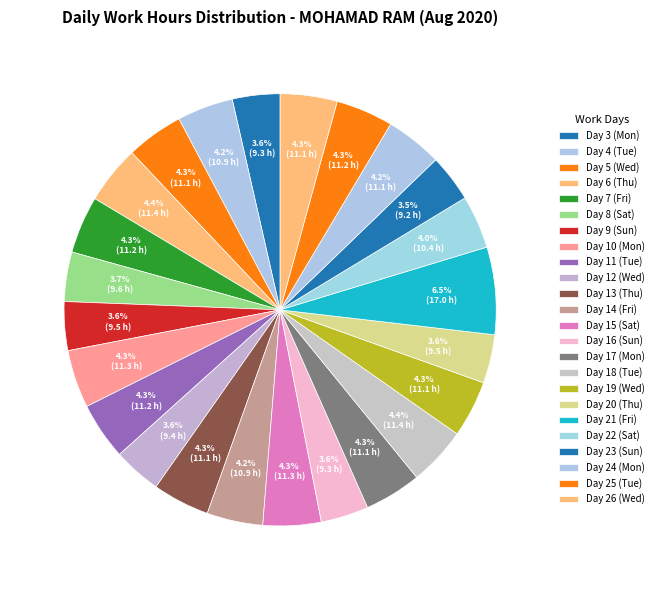

Does Day 13 (Thu) account for over 50% of the chart?

No